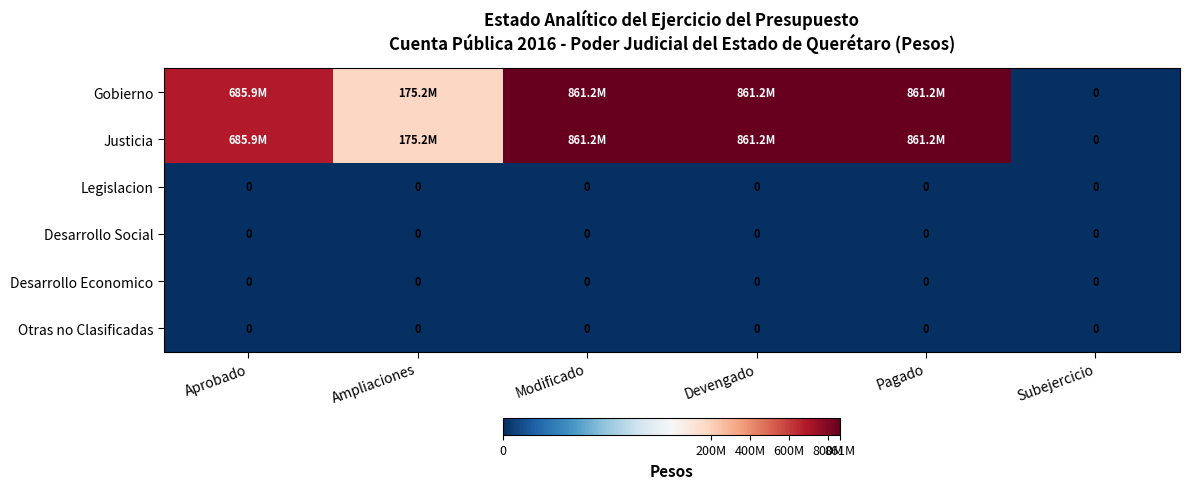

What is the total value across all series at Ampliaciones?

350439663.1